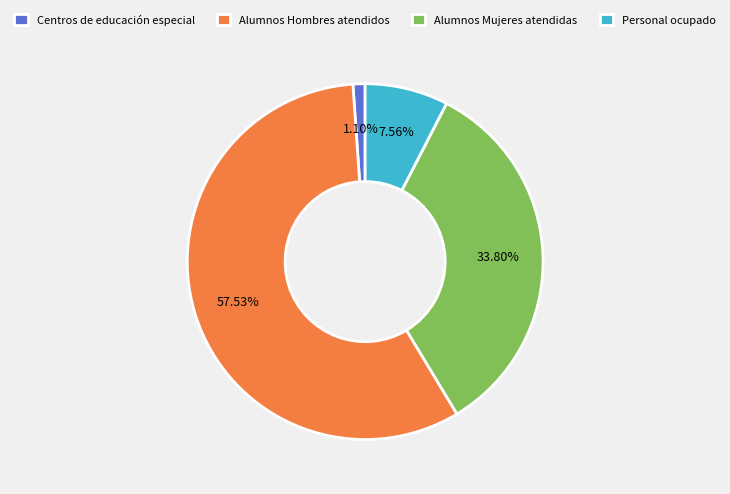

Is it true that Centros de educación especial is 16% of the pie?

False